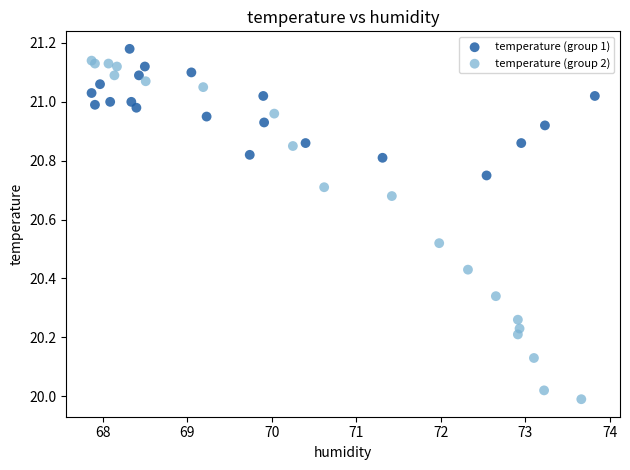

Which series contains the lowest Y value?

temperature (group 2)